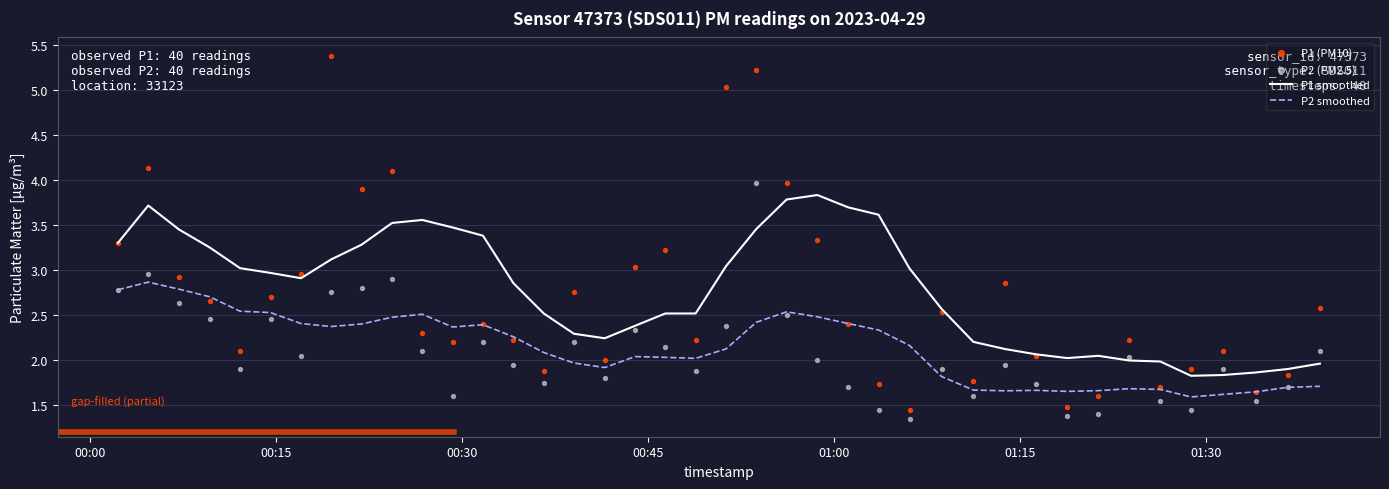

Which series has the widest spread of Y values?

P1 (PM10)